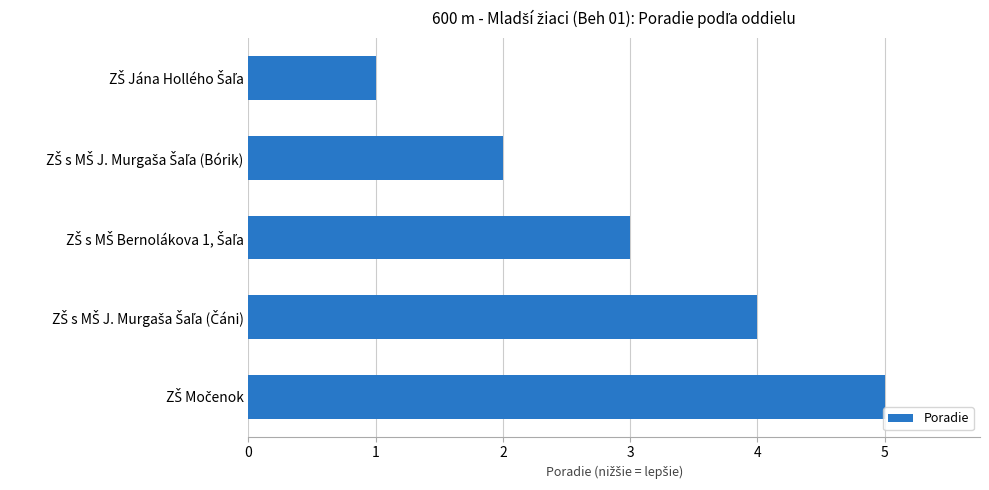

What is the average value?

3